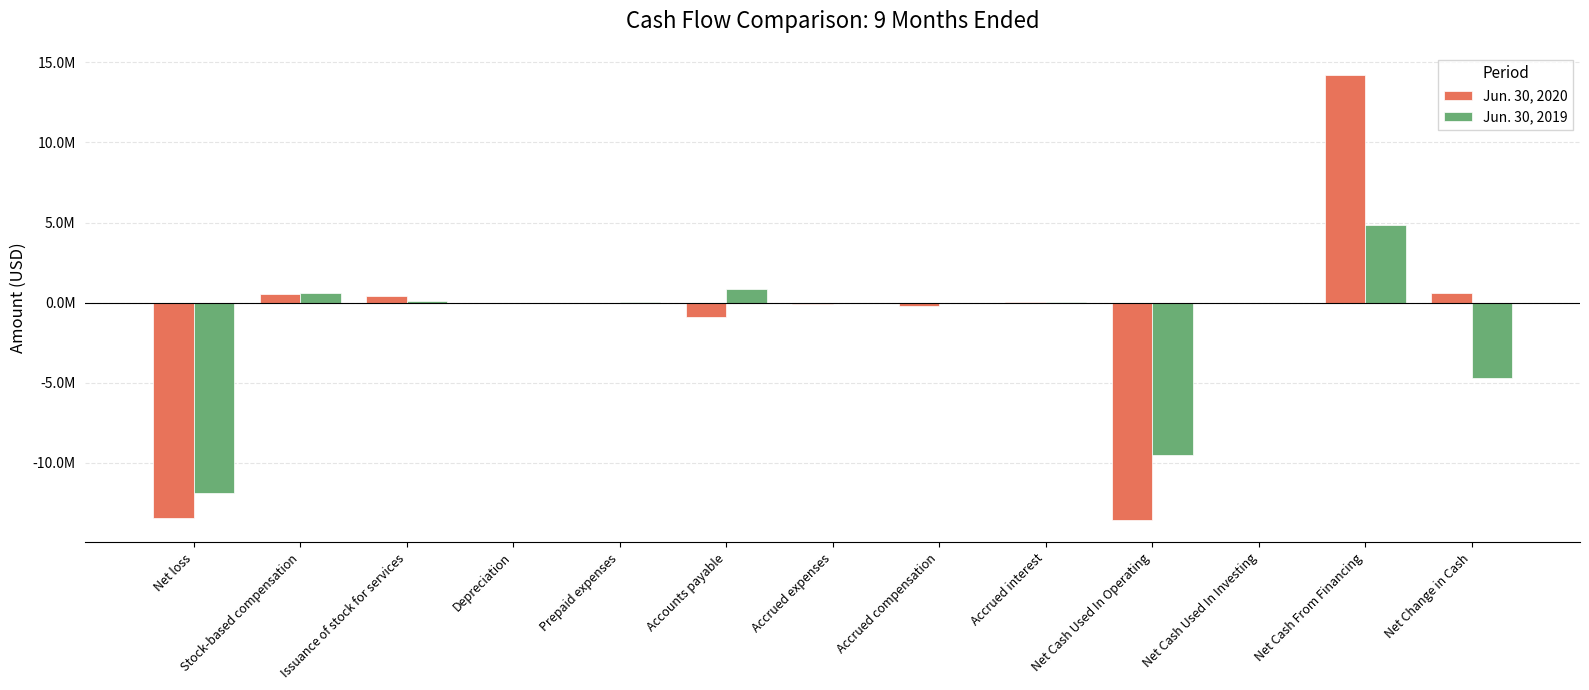

Which series has the largest range (max minus min)?

Jun. 30, 2020